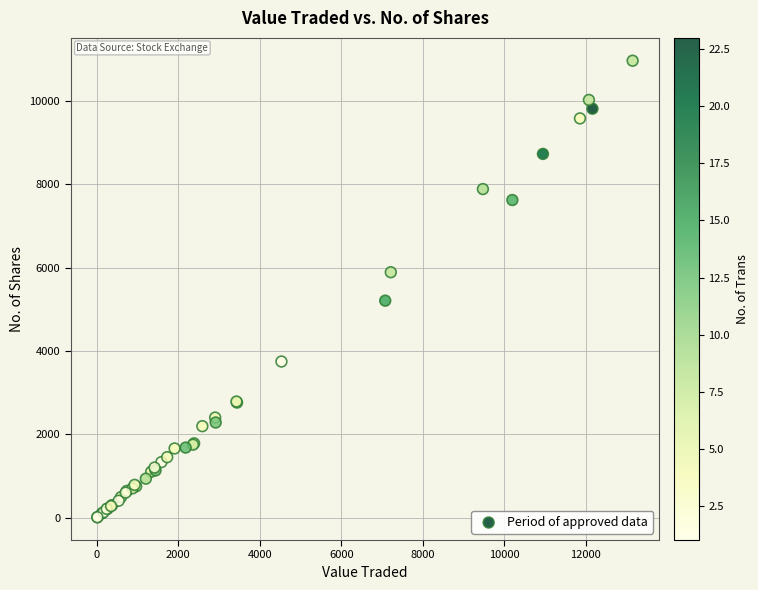

What Y value in the scatter plot is closest to 5485?

5205